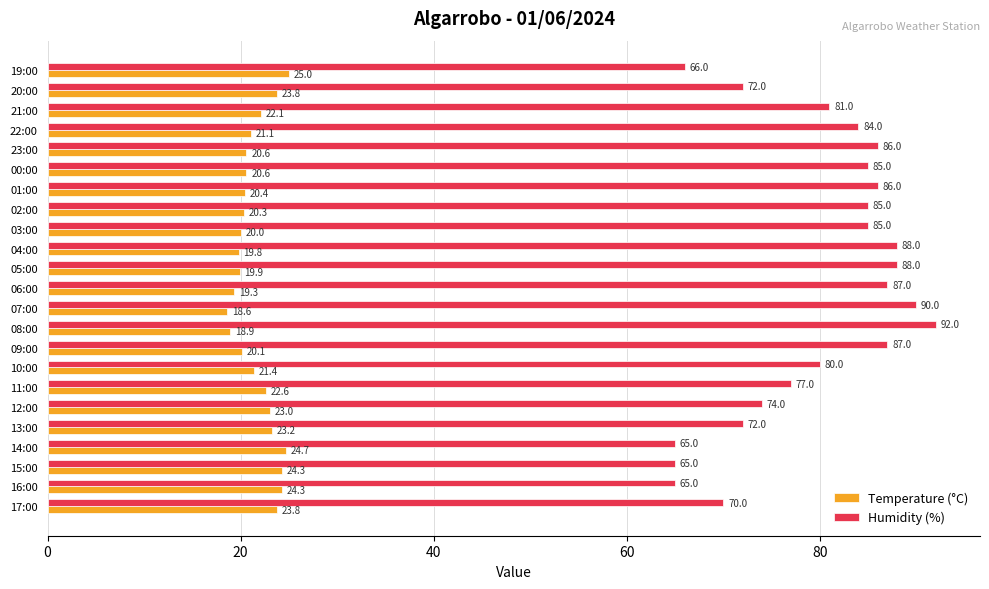

At 04:00, list the series in order from largest to smallest.

Humidity (%), Temperature (°C)